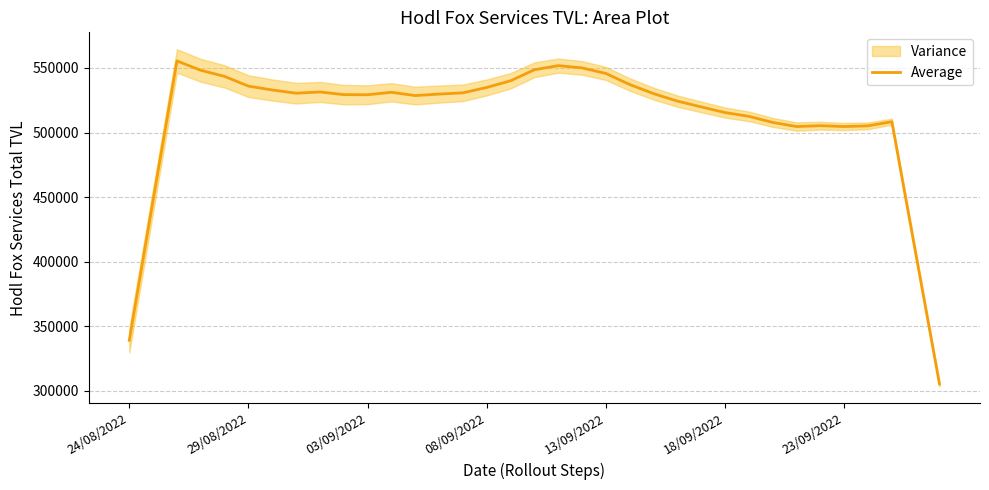

True or false: the data shows 870548.5 at 28.

False